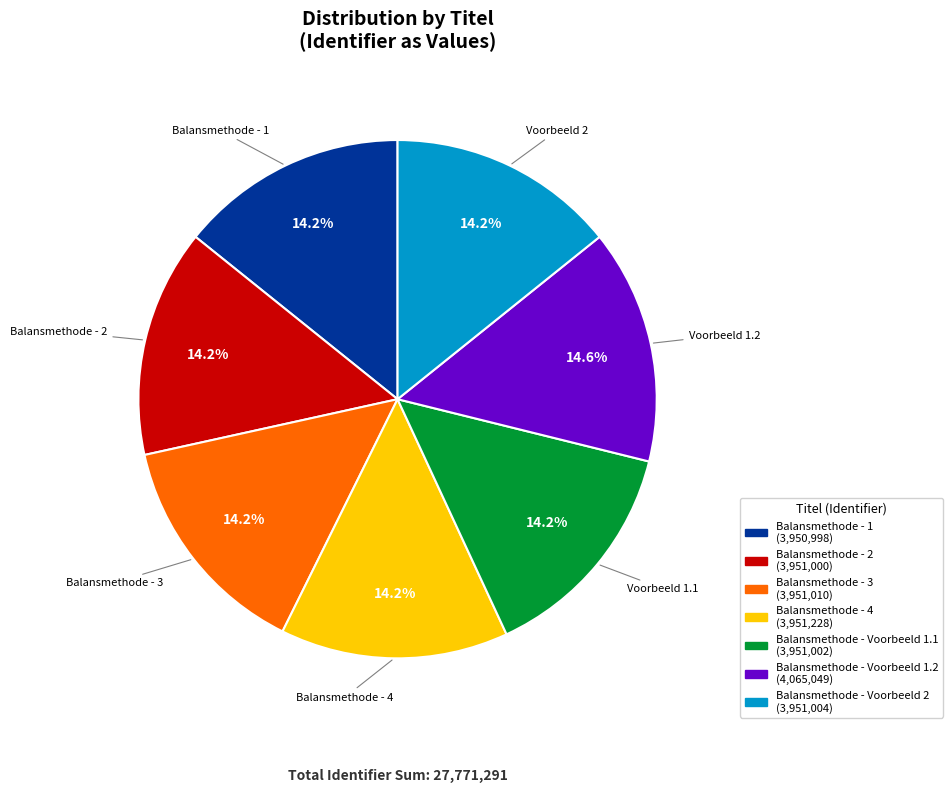

Do Balansmethode - Voorbeeld 1.2 and Balansmethode - 1 together represent more than half of the pie?

No